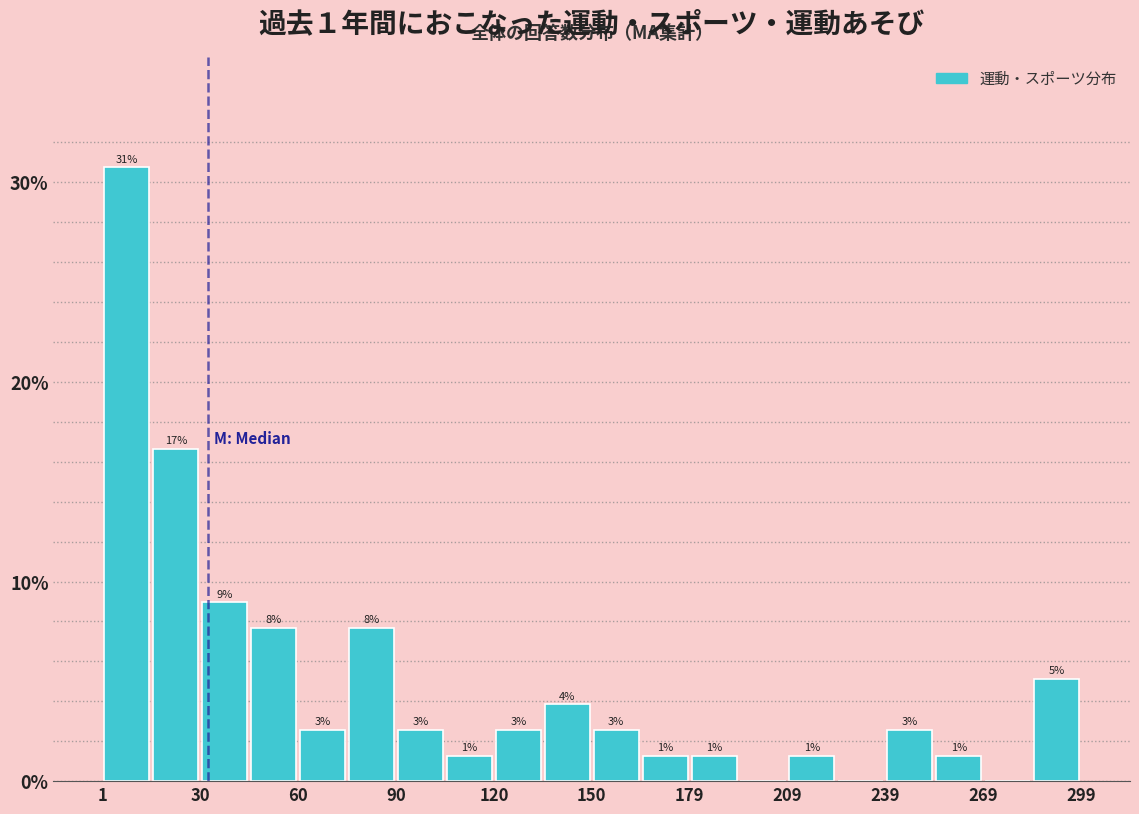

Around what value on the x-axis is the tallest bar? Give the approximate position of its centre, as read against the axis.

10